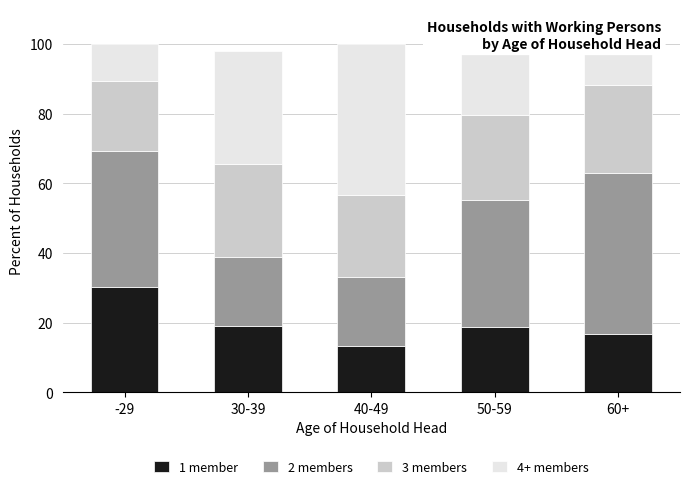

What is the total value across all series at 40-49?

100.0